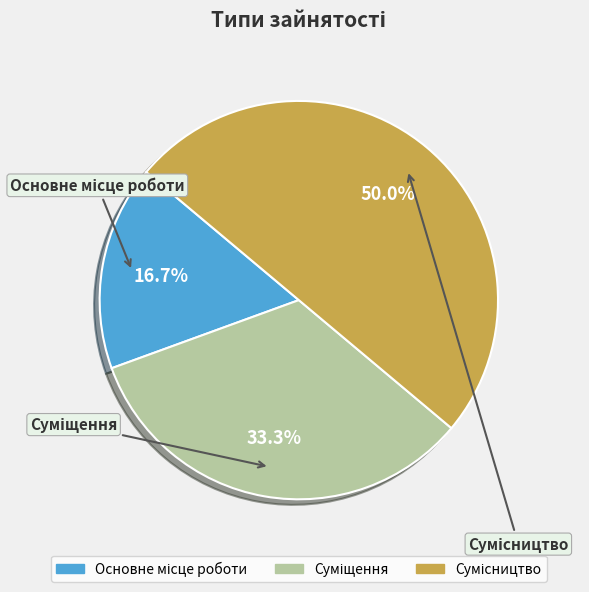

What is the smallest slice in the pie chart?

Основне місце роботи